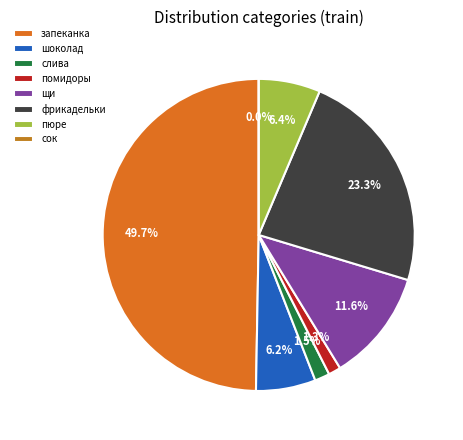

Do запеканка из творога and горячий шоколад together represent more than half of the pie?

Yes